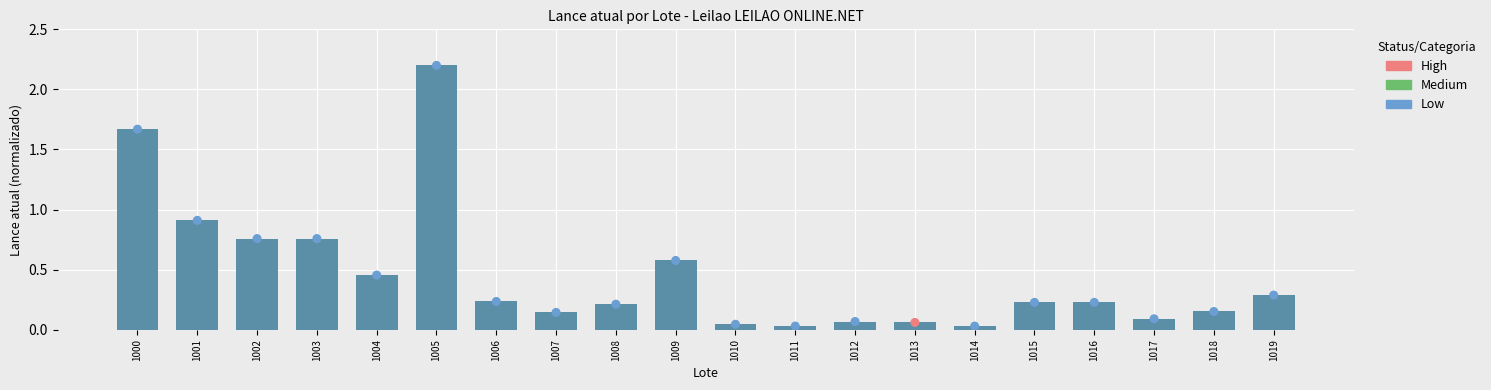

Between 1018 and 1014, which is larger?

1018